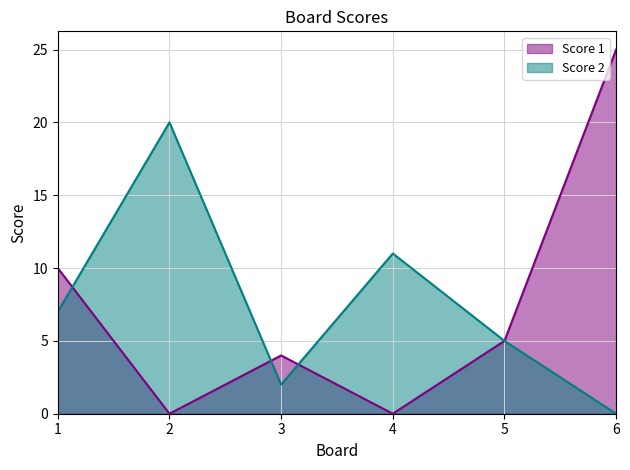

Which label corresponds to the largest value in the chart?

6